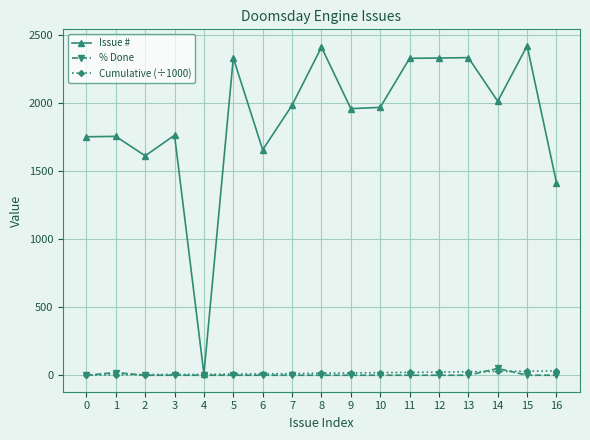

At which category does Issue # reach its first local valley?

2